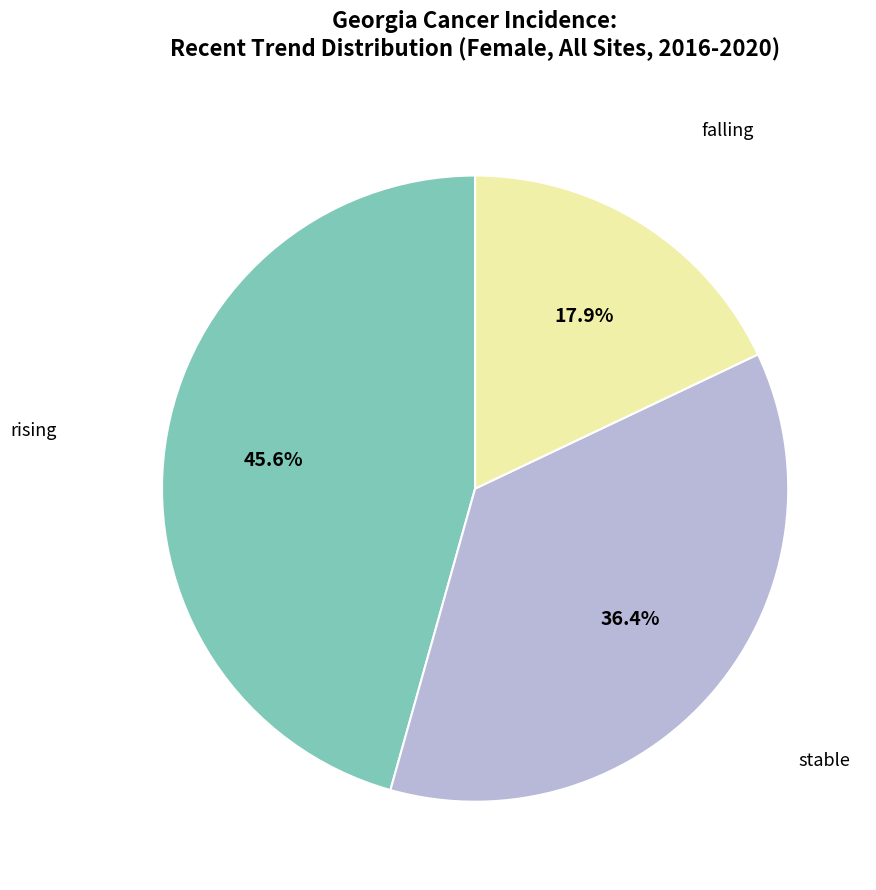

Does any single category account for the majority?

No